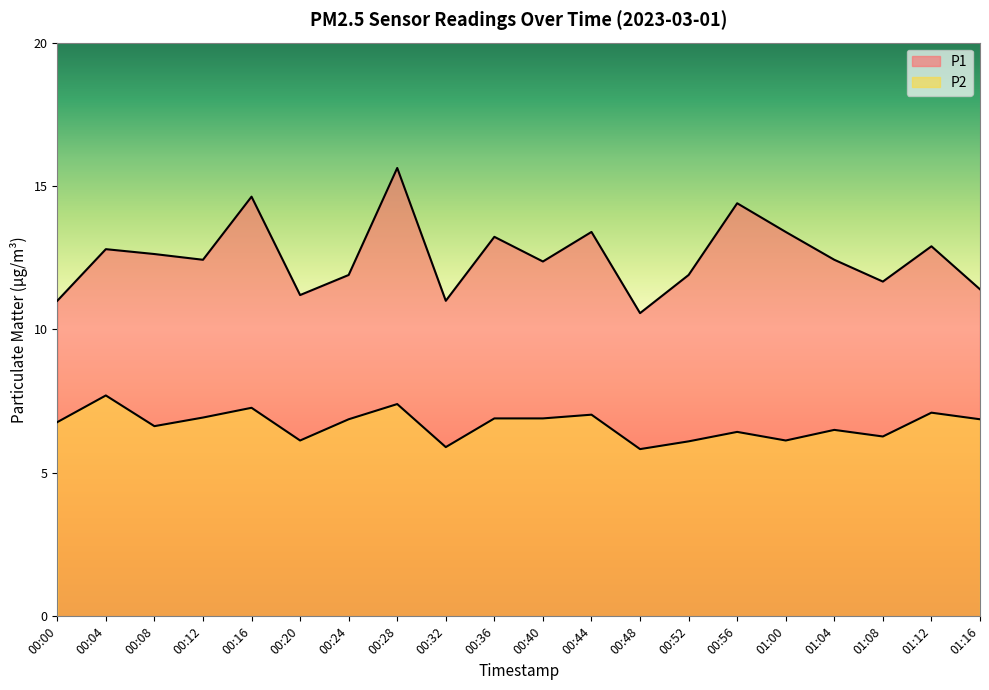

At which label is P1 closest to 13?

01:12